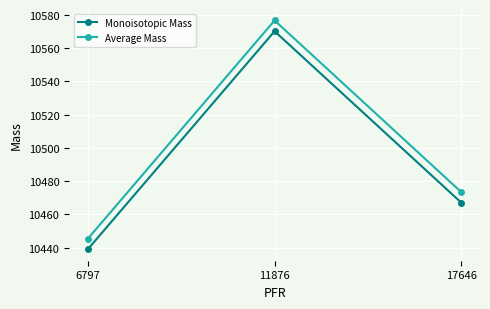

At which category does the chart reach its minimum across all series?

6797